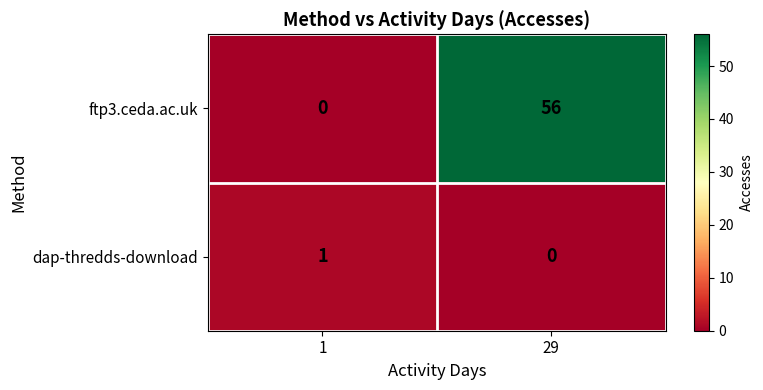

Reading left to right, what are all the values shown in this chart?

ftp3.ceda.ac.uk: 0	56
dap-thredds-download: 1	0